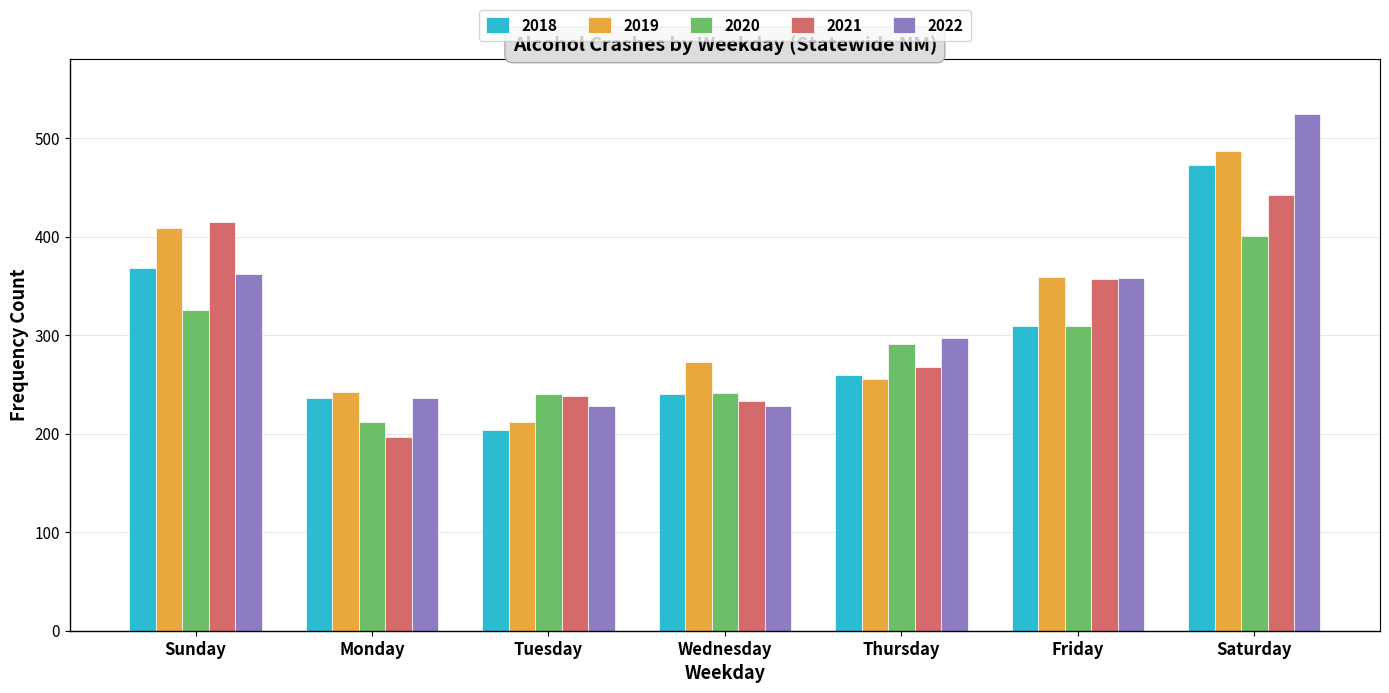

At which label does 2022 first exceed 297?

Sunday